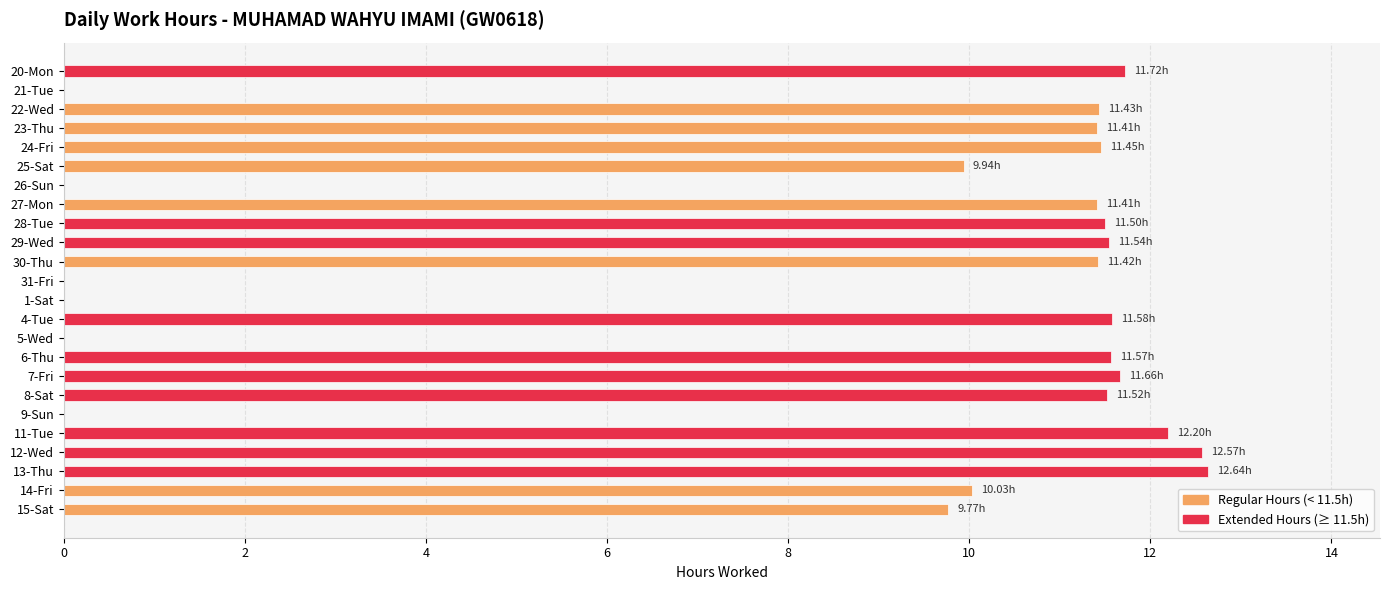

What is the sum of the values at 11-Tue and 27-Mon?

23.6